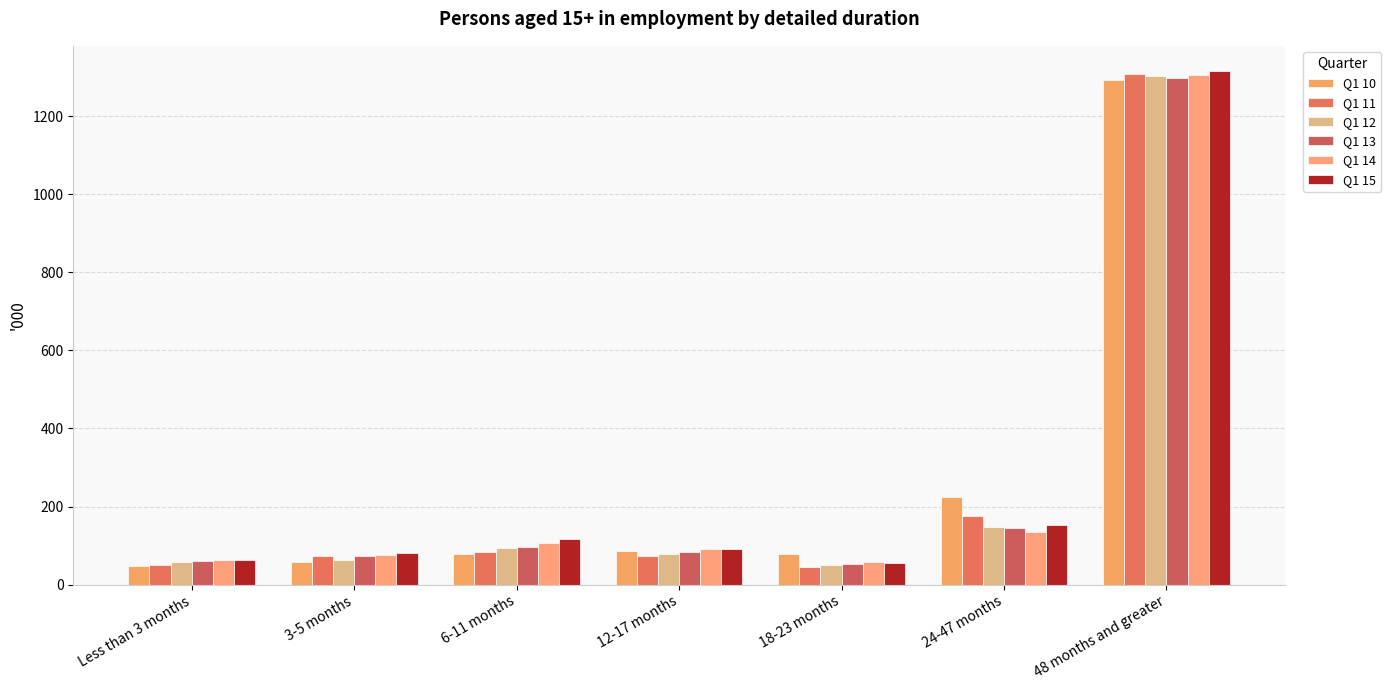

Which has a higher value, 12-17 months or 48 months and greater?

48 months and greater